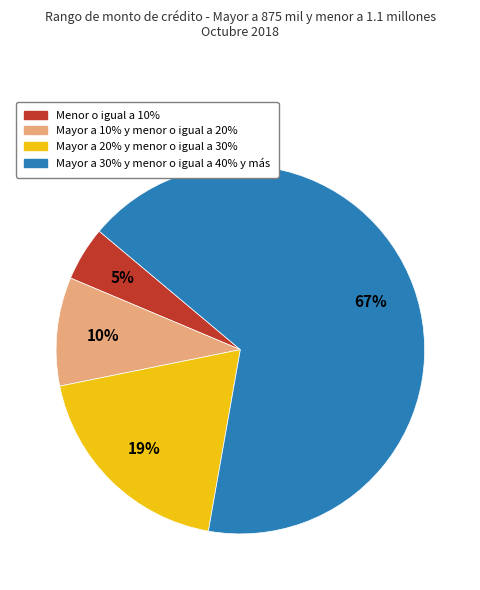

Is there any slice that represents more than half of the pie?

Yes